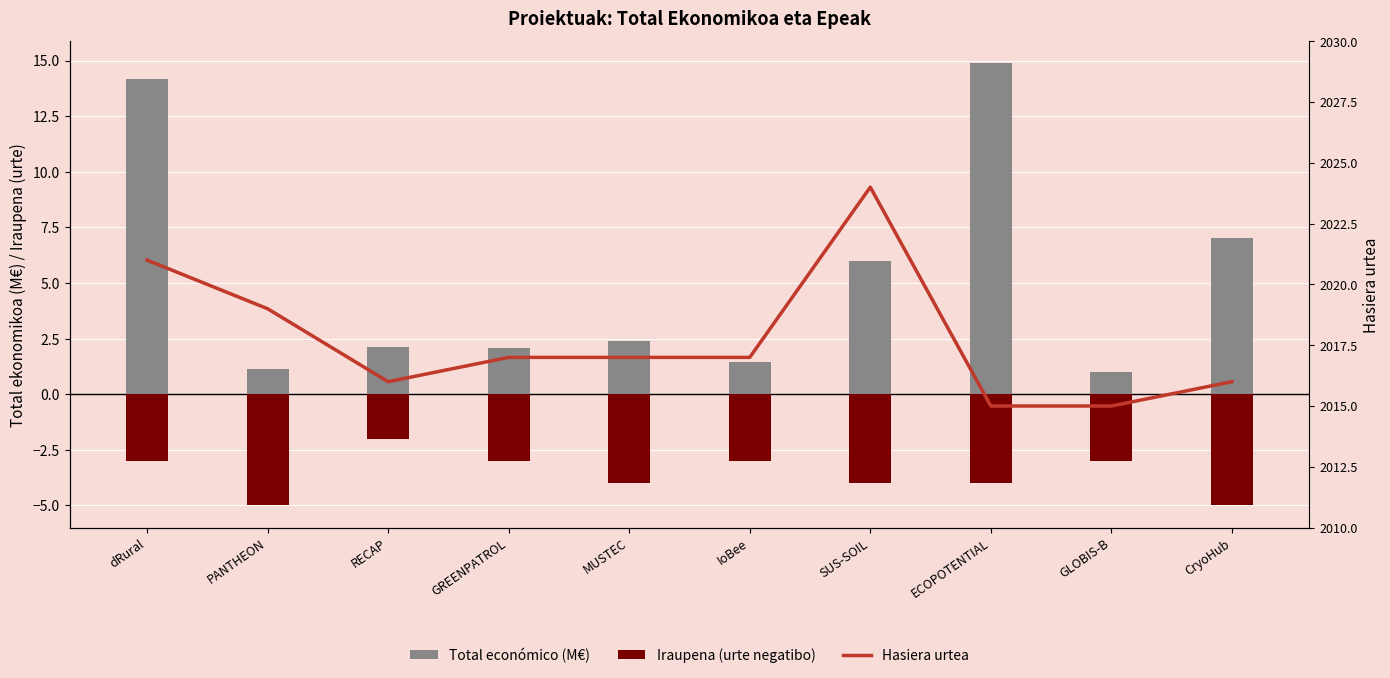

Reading left to right, what are all the values shown in this chart?

Total económico (M€): 14.2	1.1	2.1	2.1	2.4	1.4	6.0	14.9	1.0	7.0
Iraupena (urte negatibo): -3.0	-5.0	-2.0	-3.0	-4.0	-3.0	-4.0	-4.0	-3.0	-5.0
Hasiera urtea: 2021.0	2019.0	2016.0	2017.0	2017.0	2017.0	2024.0	2015.0	2015.0	2016.0